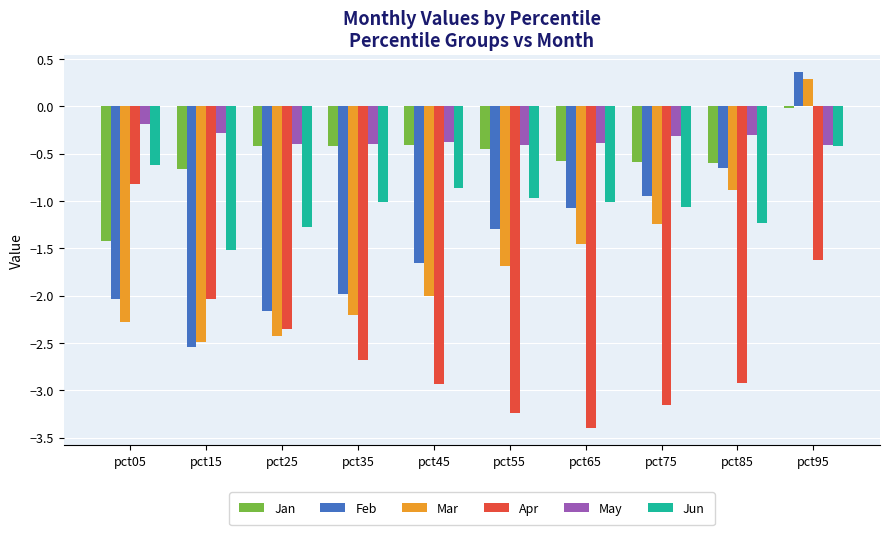

Is it true that Jan equals -1.4 at pct05?

True